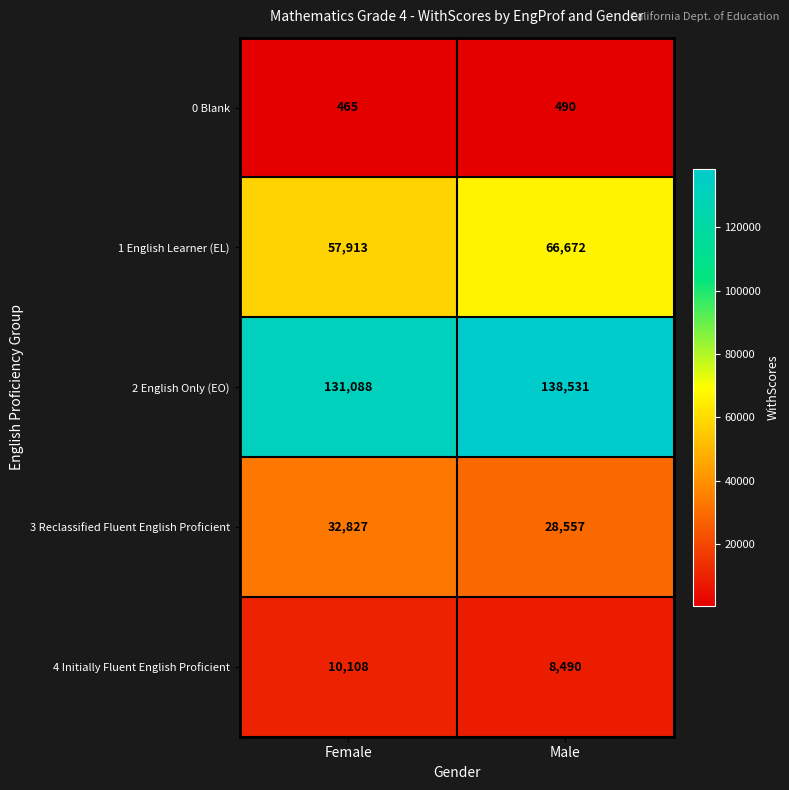

At which label is 2 English Only (EO) closest to 134809?

Female